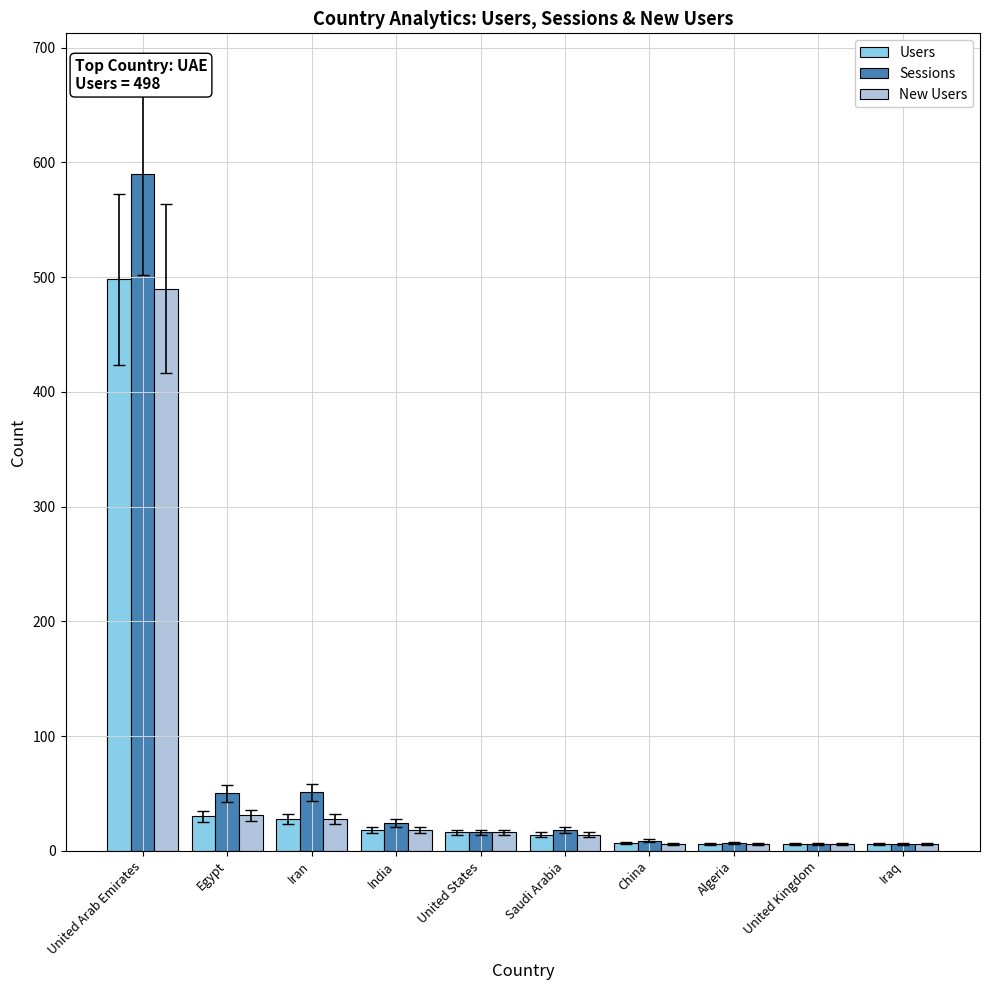

Is the value of Users at United Arab Emirates greater than the value of Sessions at United Kingdom?

Yes